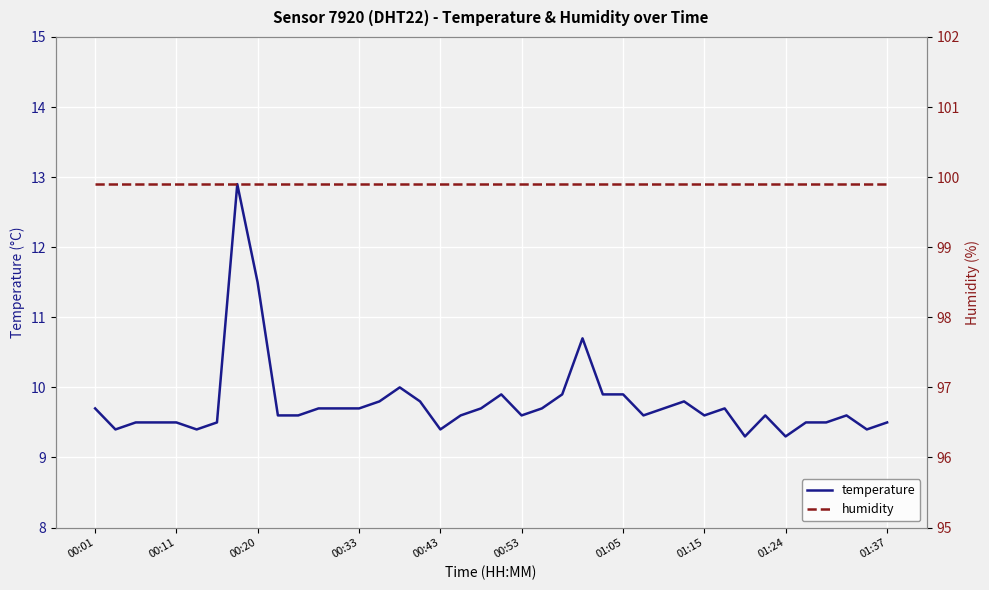

At which category does the chart reach its minimum across all series?

32